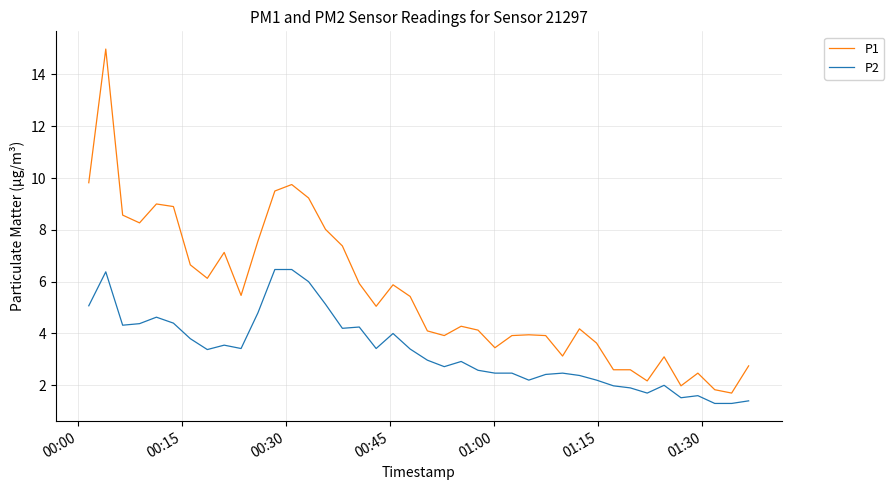

Which series has the largest total across all categories?

P1